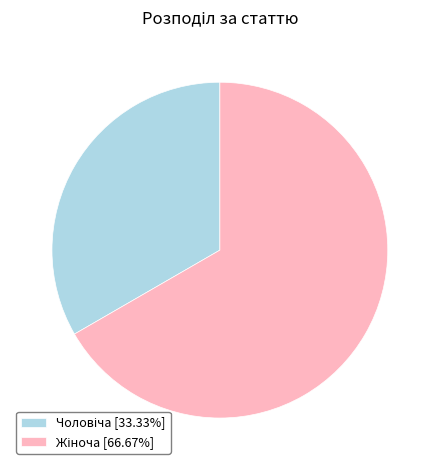

Is there any slice that represents more than half of the pie?

Yes